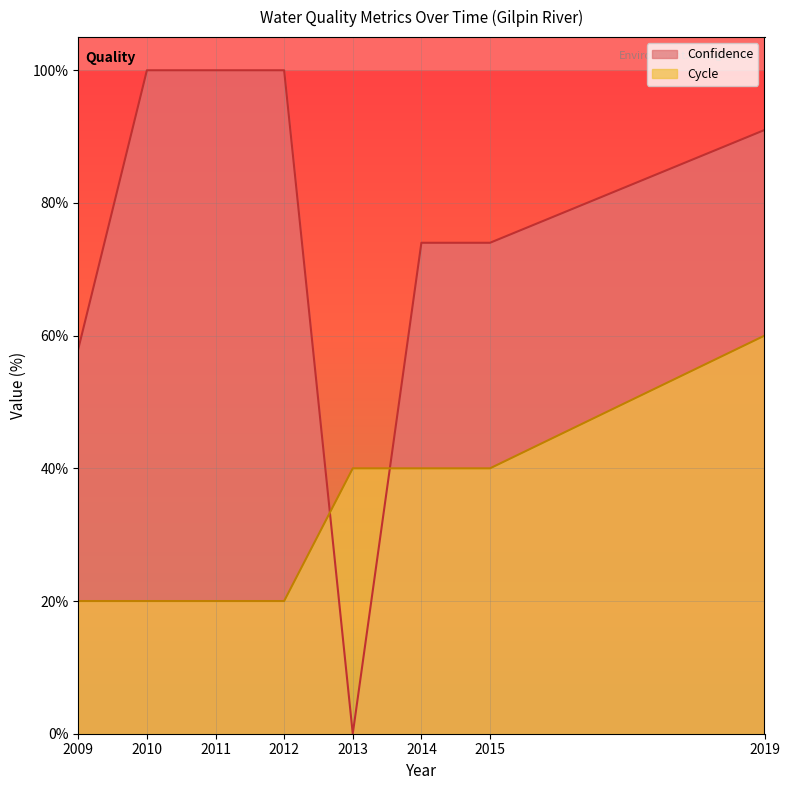

True or false: Confidence has a value of 58.0 at 2009.

True